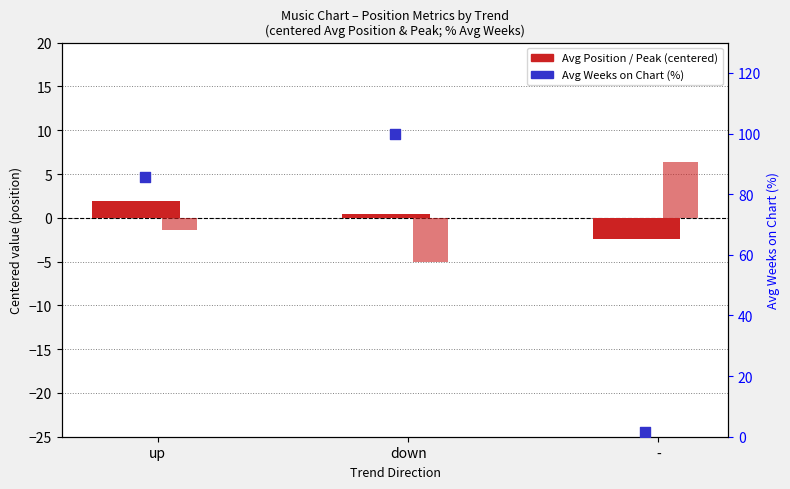

What is the total value across all series at up?

0.5